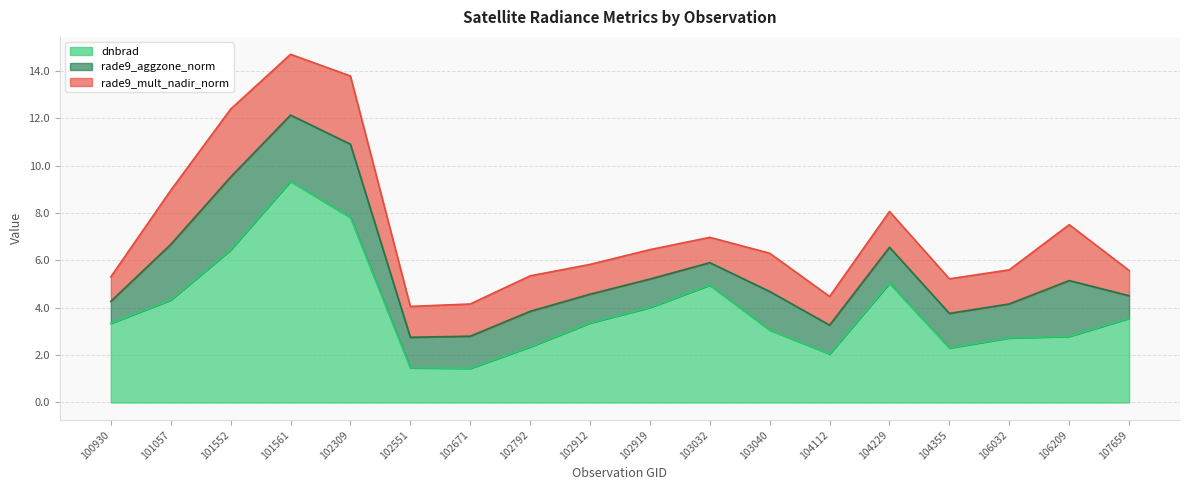

Between 101561 and 106209, which series saw the biggest shift?

dnbrad